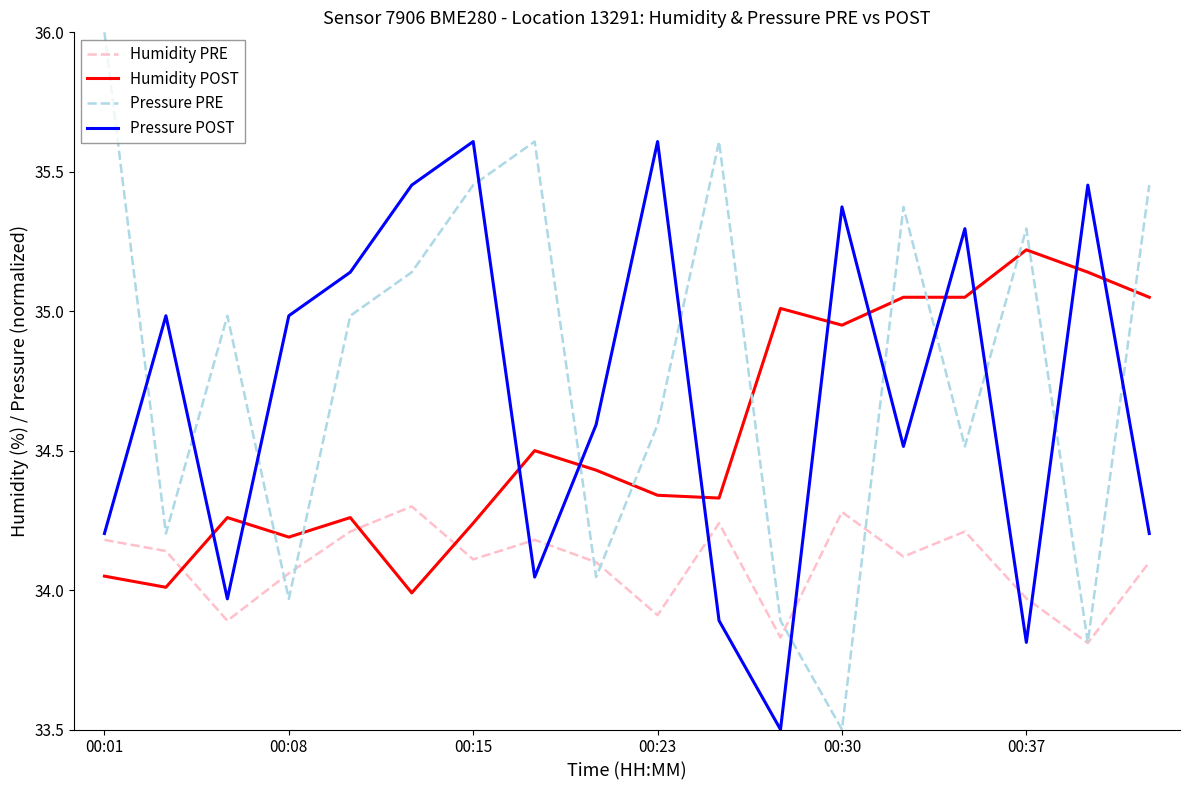

True or false: Pressure POST and Humidity POST cross at least once.

True